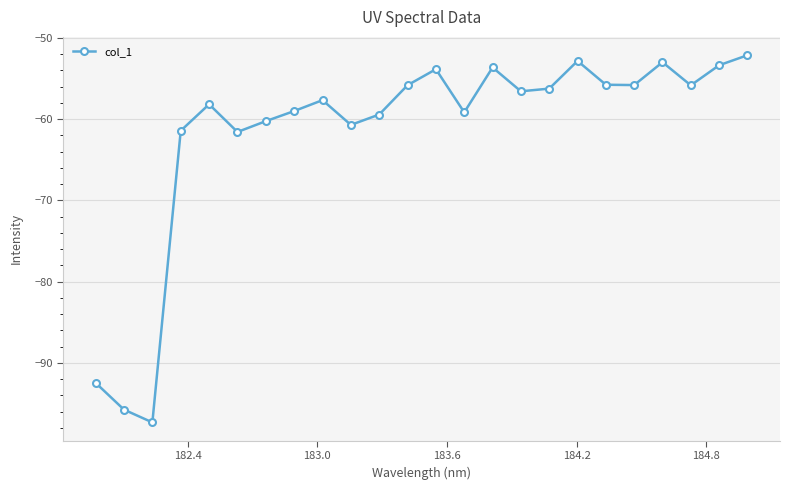

How many interior local peaks (higher than both neighbors) does the data have?

6